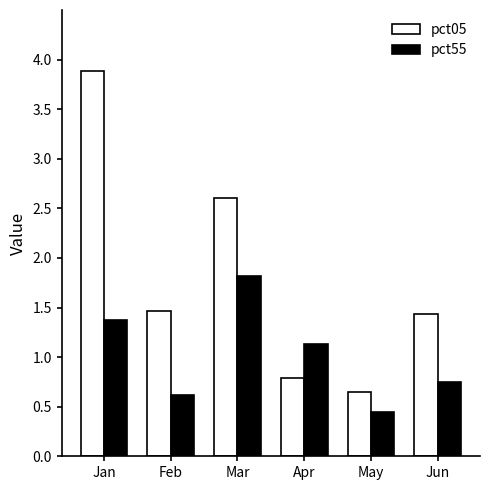

What is the greatest value displayed?

3.9